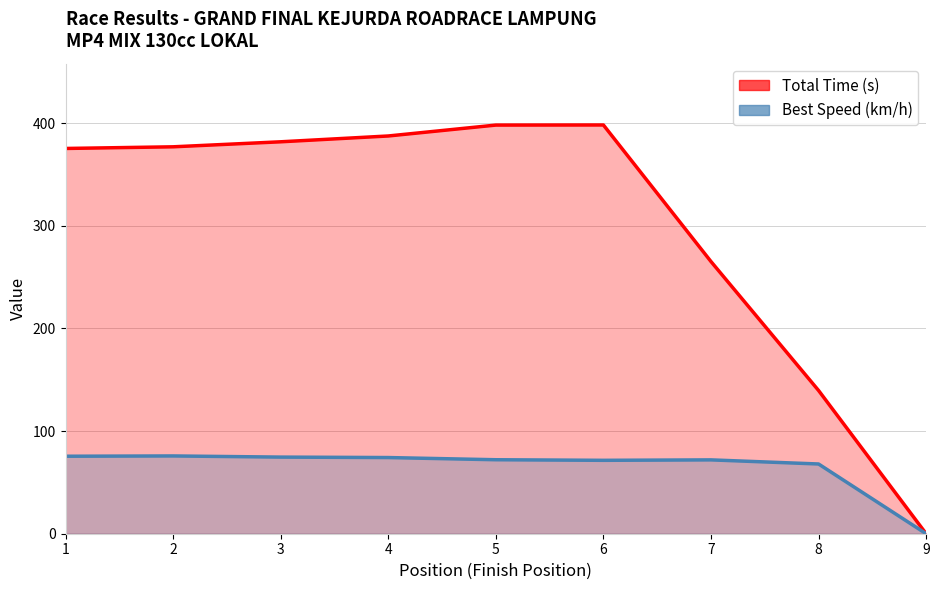

At how many categories does at least one series exceed 16?

8